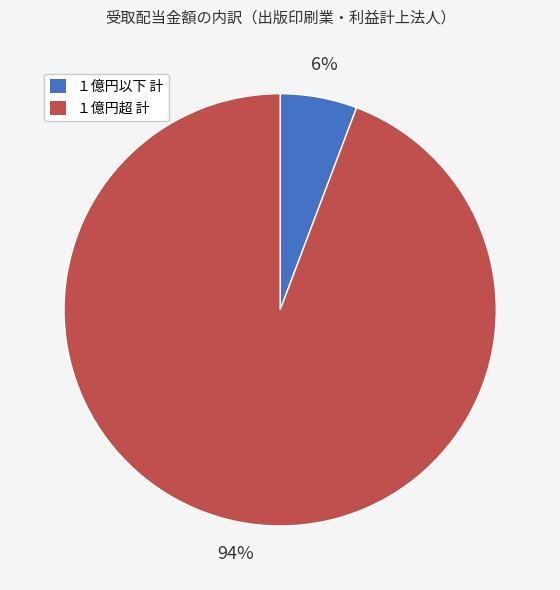

The １億円以下 計 slice represents 1% of the pie. True or false?

False